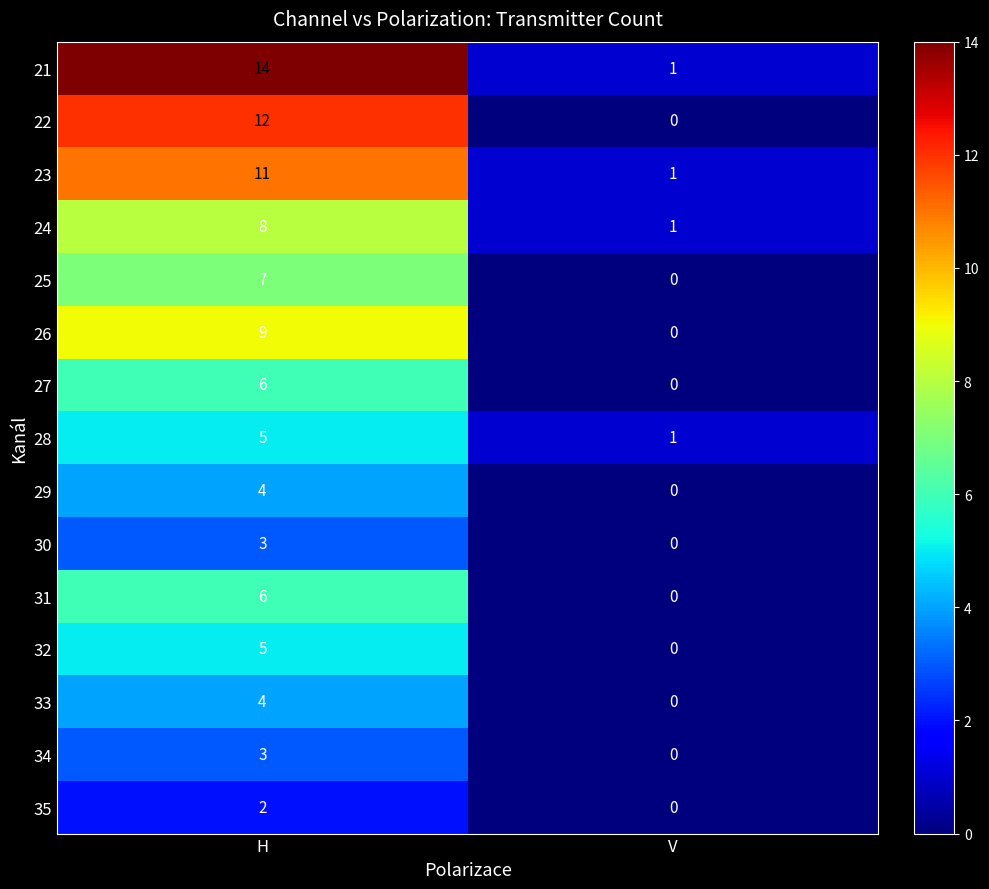

Rank the categories by 21 value from highest to lowest.

H, V